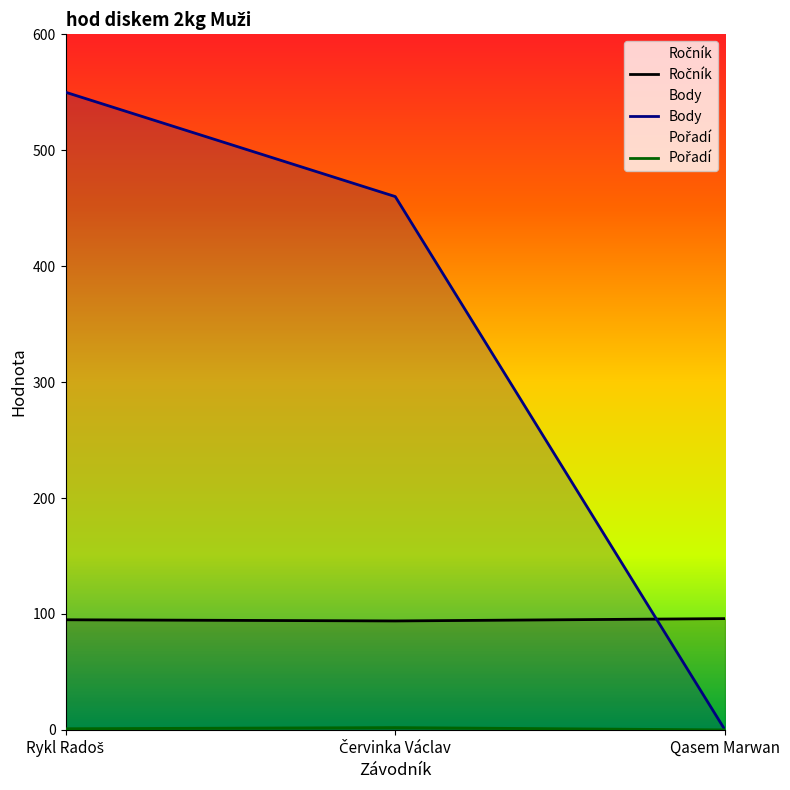

What position from the right is Červinka Václav?

2